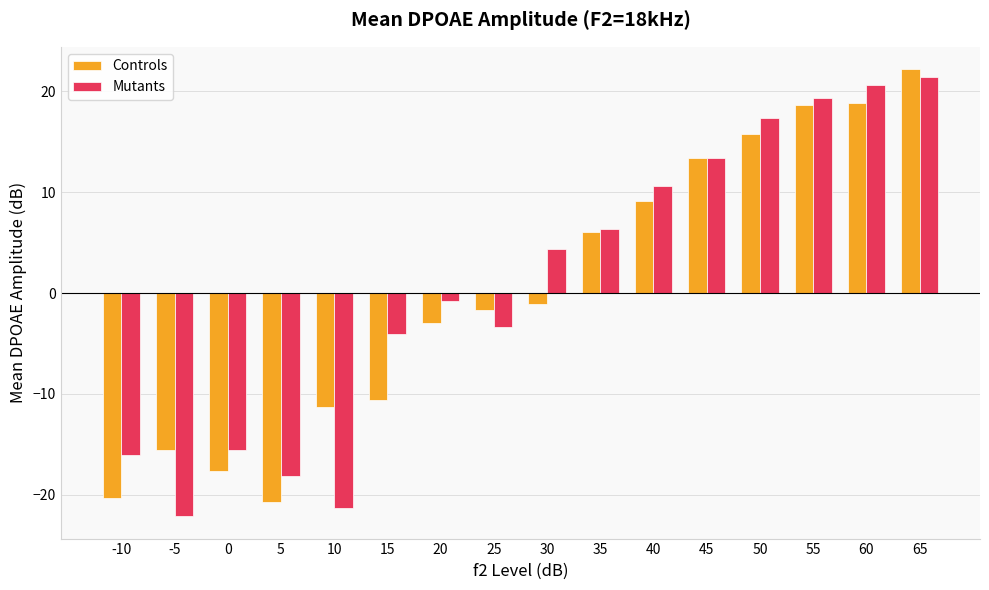

At which label does Controls first exceed -1?

35